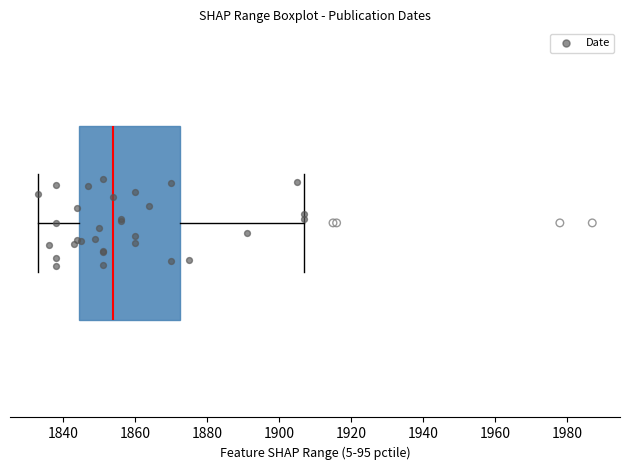

Read this box plot against the x-axis: the position of the median line, the range covered by the box, and the ends of both whiskers. The values are not printed on the chart, so give them approximately, as read against the axis.

median 1854, box 1844 to 1872, whiskers 1834 to 1908